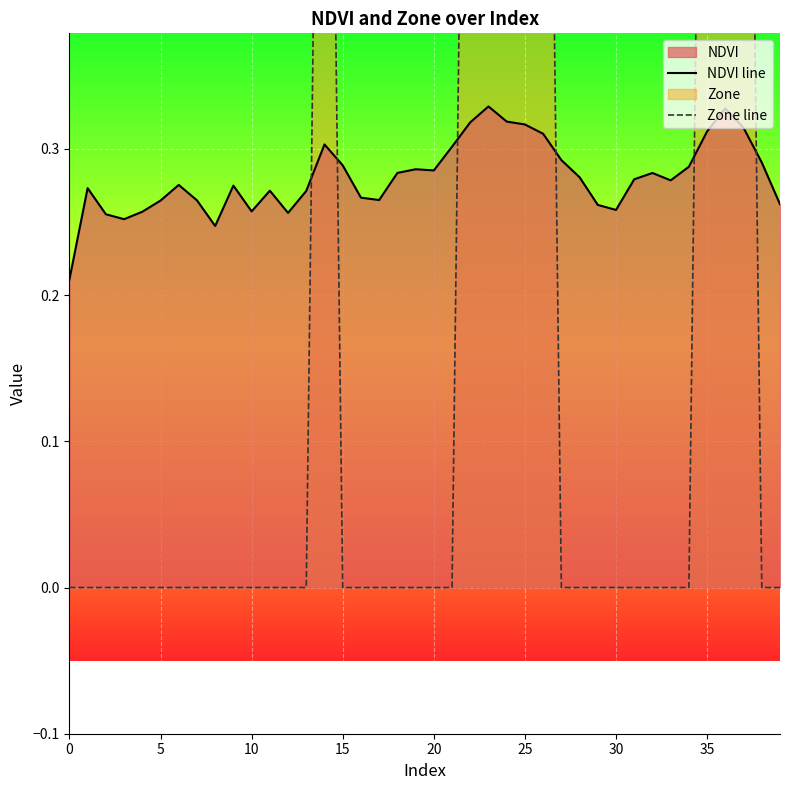

At which category is the sum across all series the highest?

23